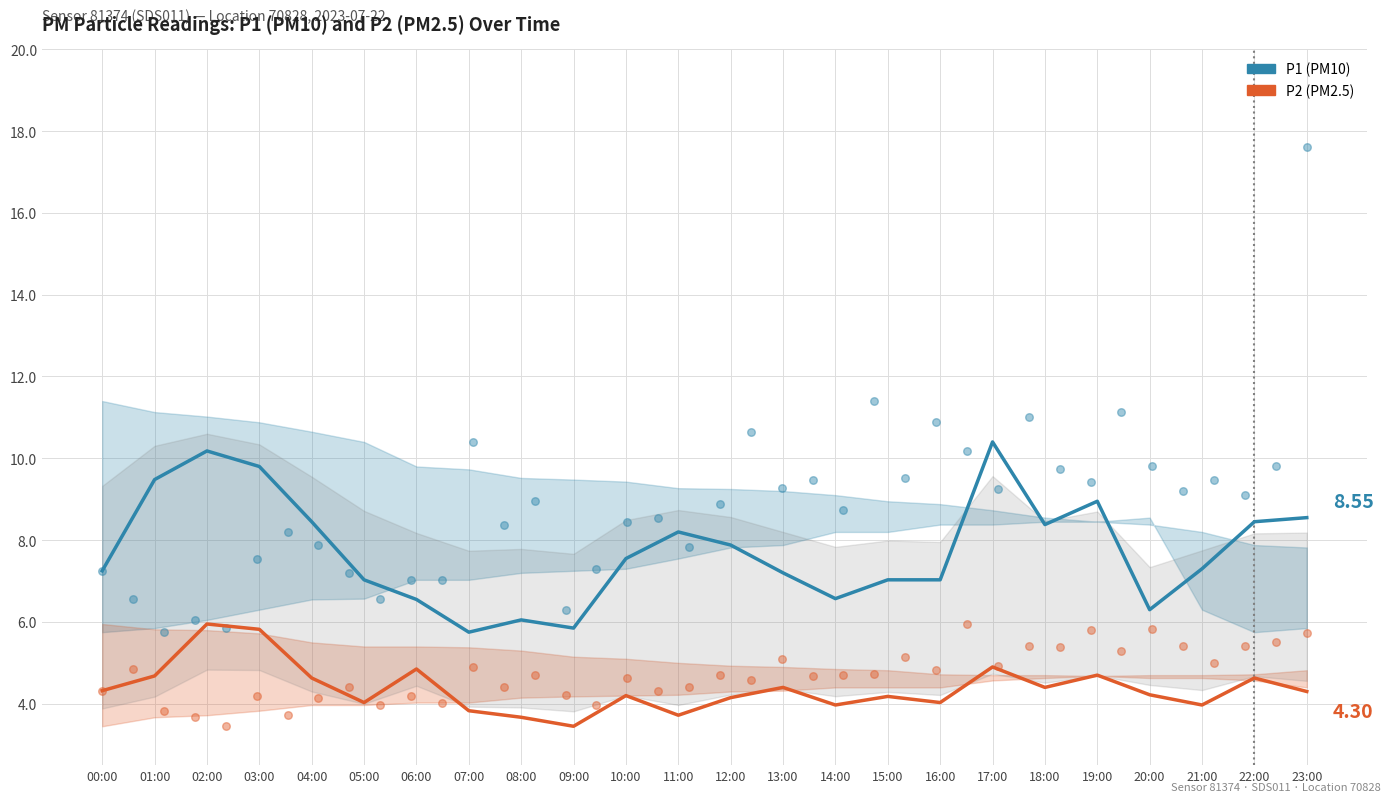

Which series has the largest total across all categories?

P1